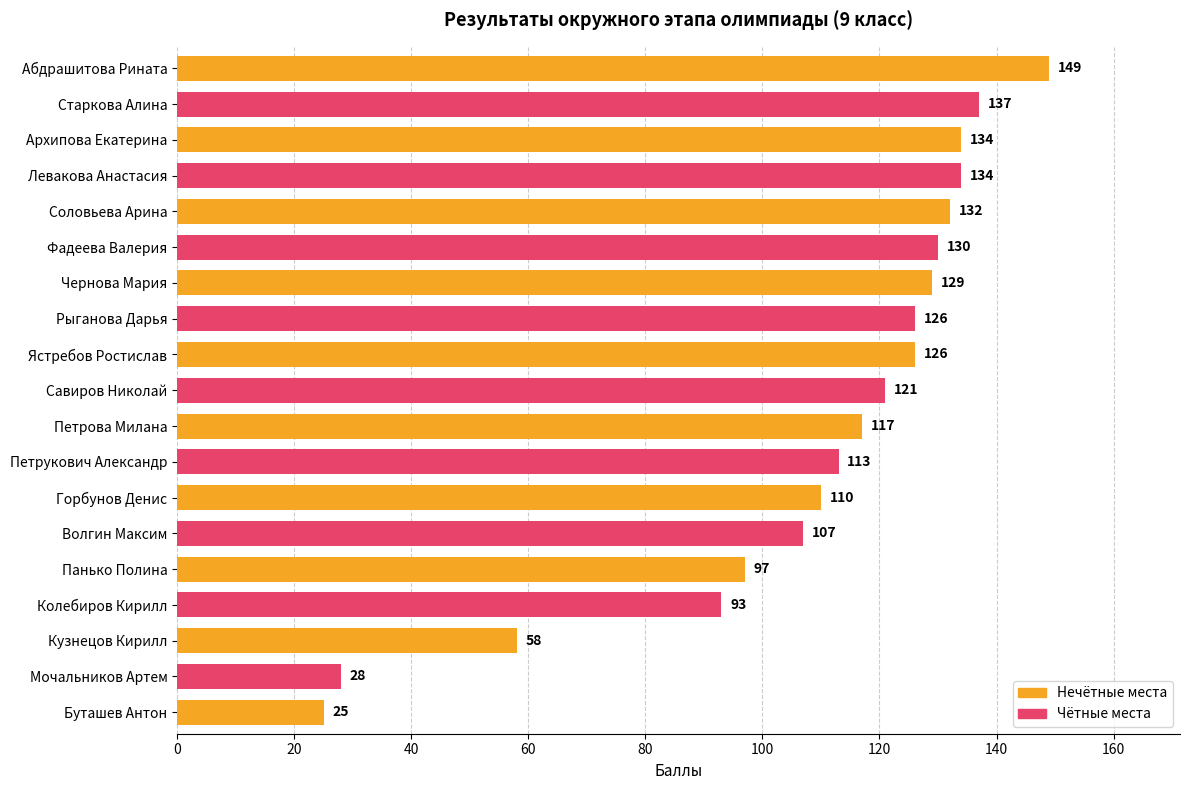

Which category has the lowest value across all series?

Буташев Антон